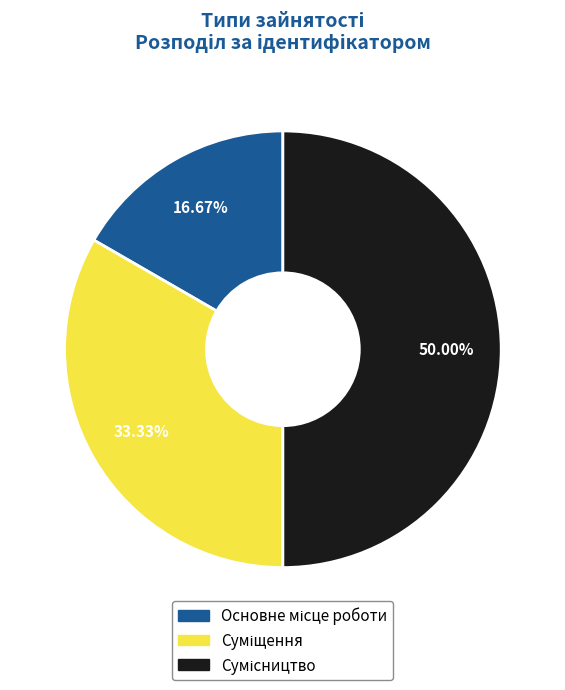

Count the number of slices in the pie.

3